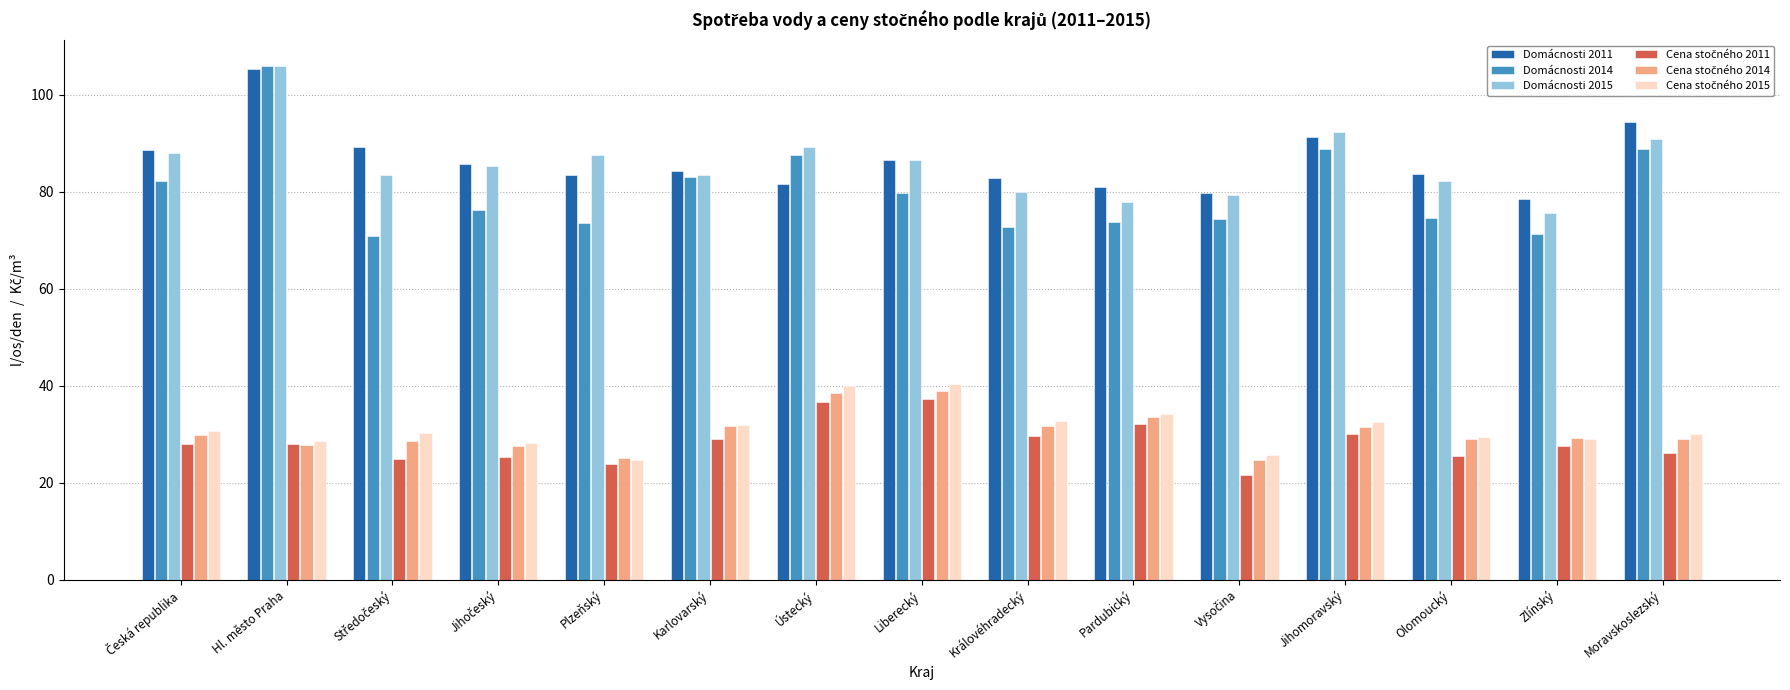

How many bars are there in each group?

6